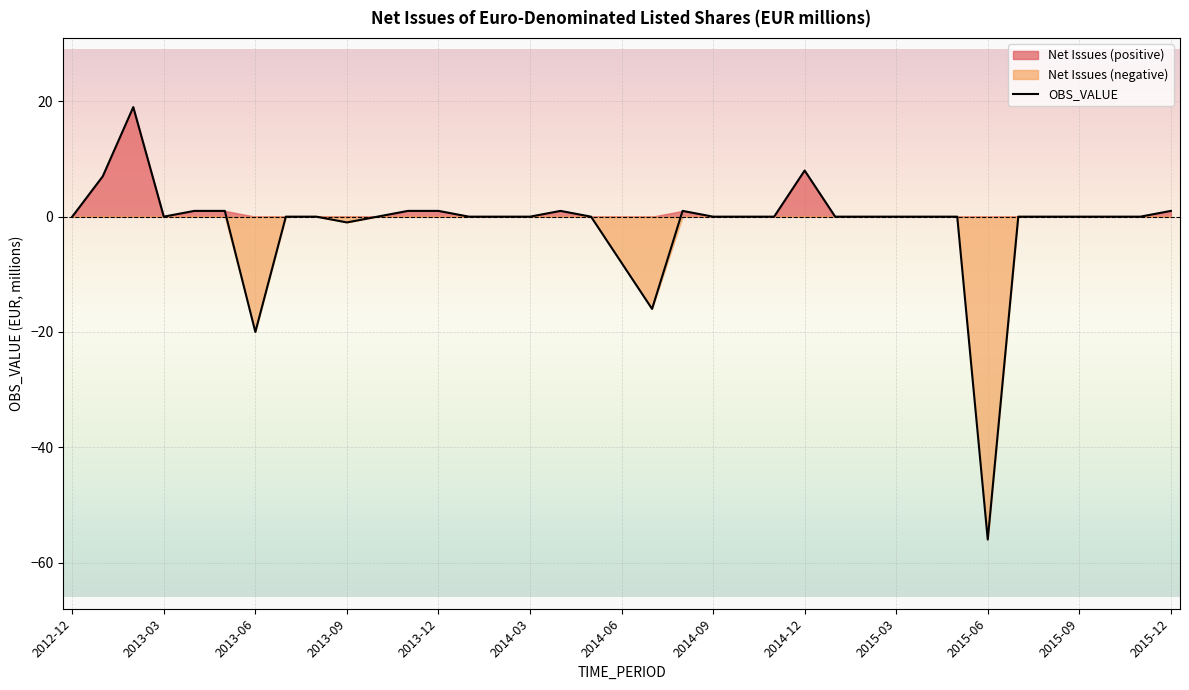

At which category does the chart reach its peak across all series?

2013-02